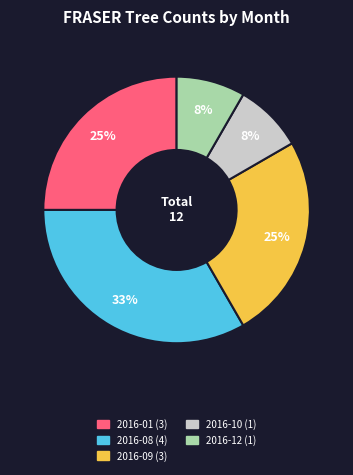

Is there a majority slice in this chart?

No